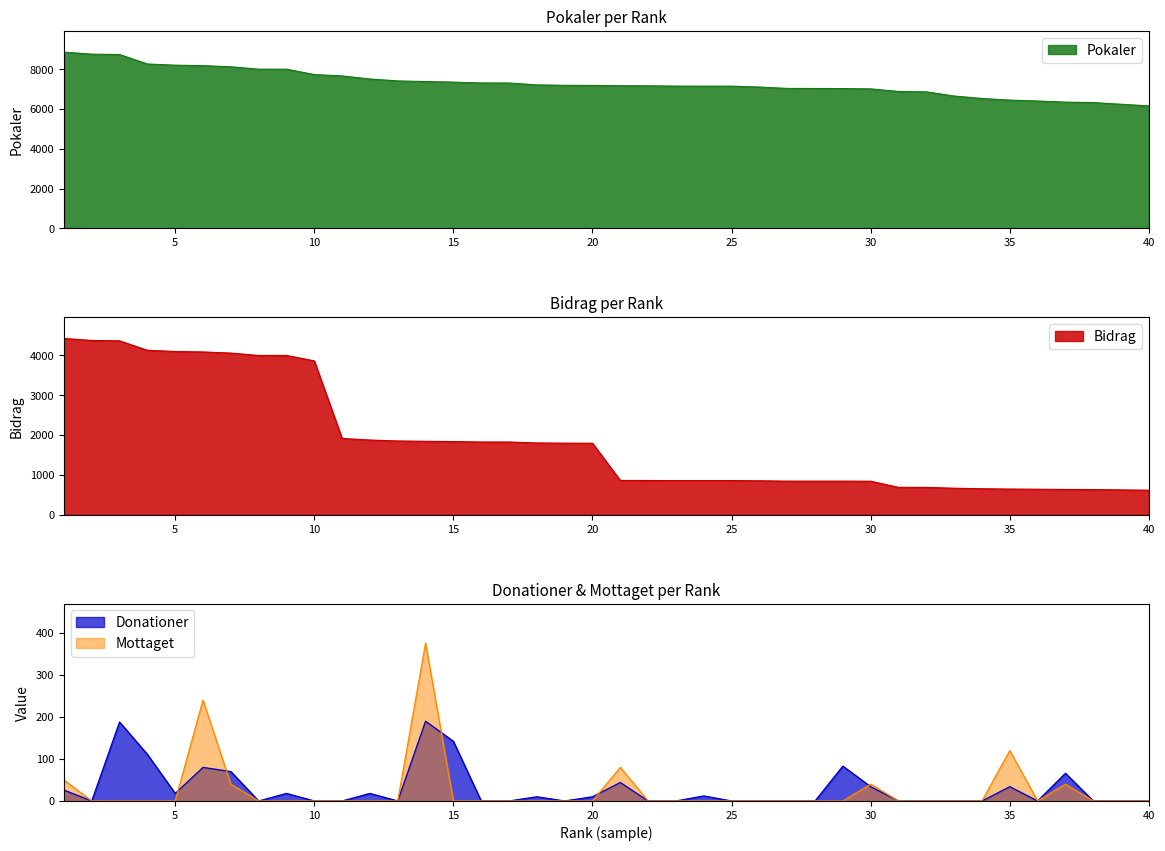

Which category has the highest value across all series?

1